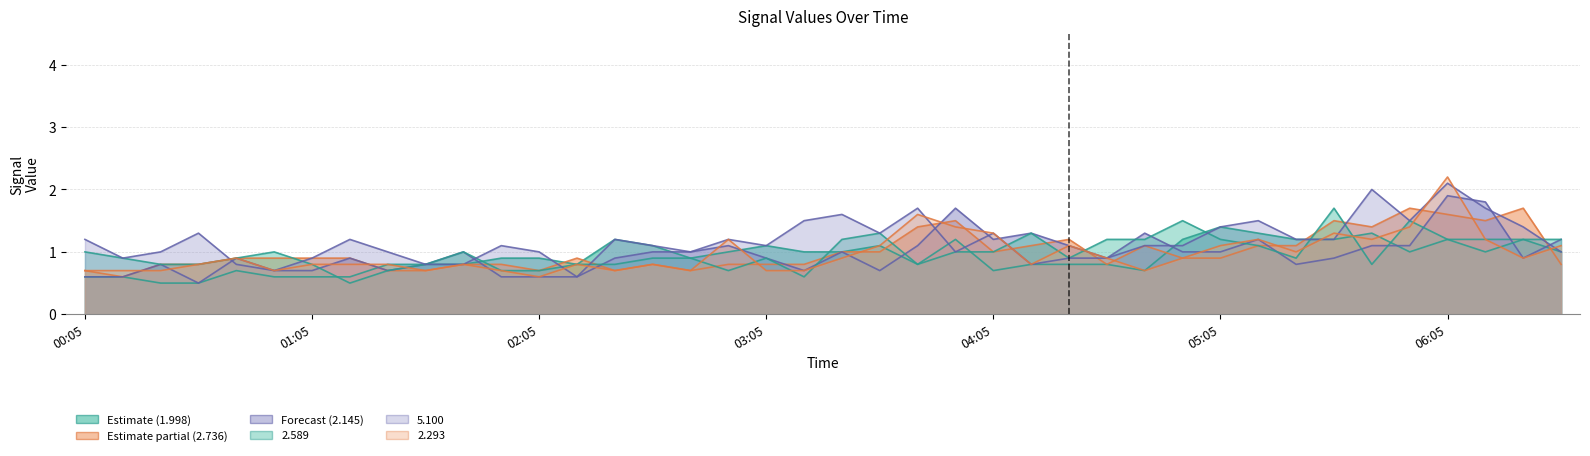

At which category is the sum across all series the highest?

06:05